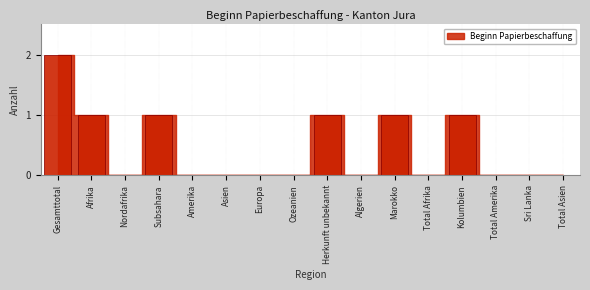

Reading right to left, what are all the values shown in this chart?

Total Asien=0	Sri Lanka=0	Total Amerika=0	Kolumbien=1	Total Afrika=0	Marokko=1	Algerien=0	Herkunft unbekannt=1	Ozeanien=0	Europa=0	Asien=0	Amerika=0	Subsahara=1	Nordafrika=0	Afrika=1	Gesamttotal=2